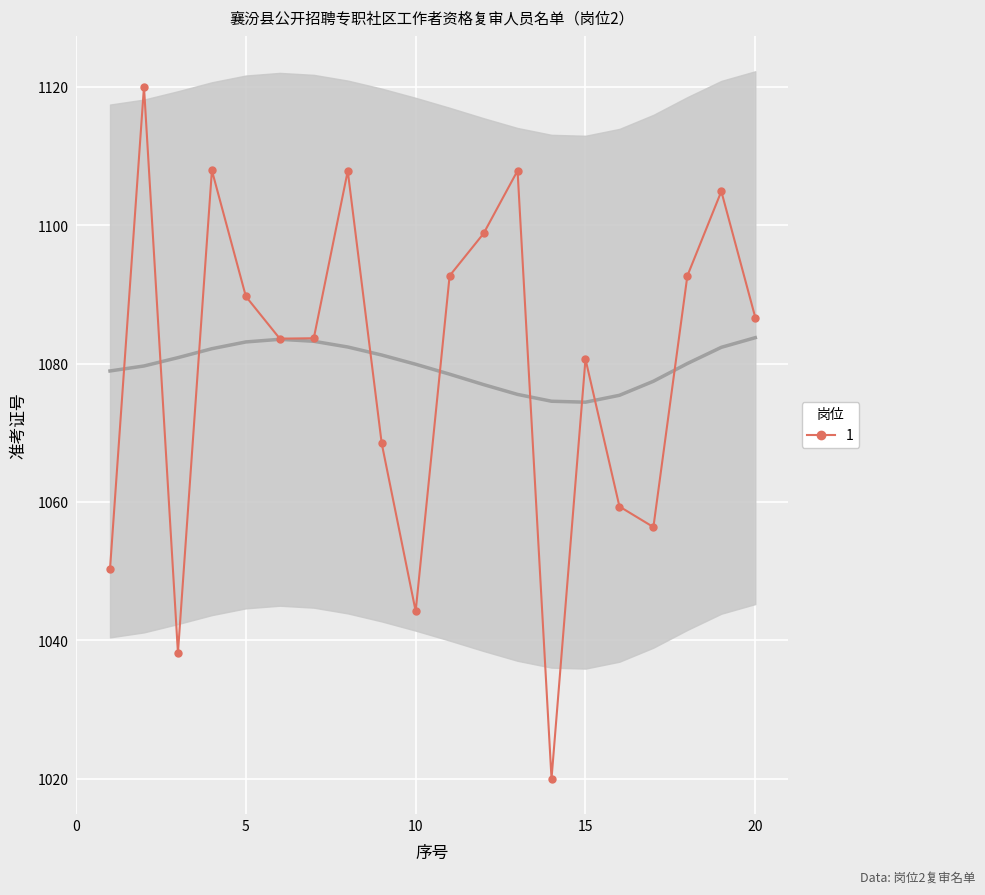

Count the number of data series in this chart.

1